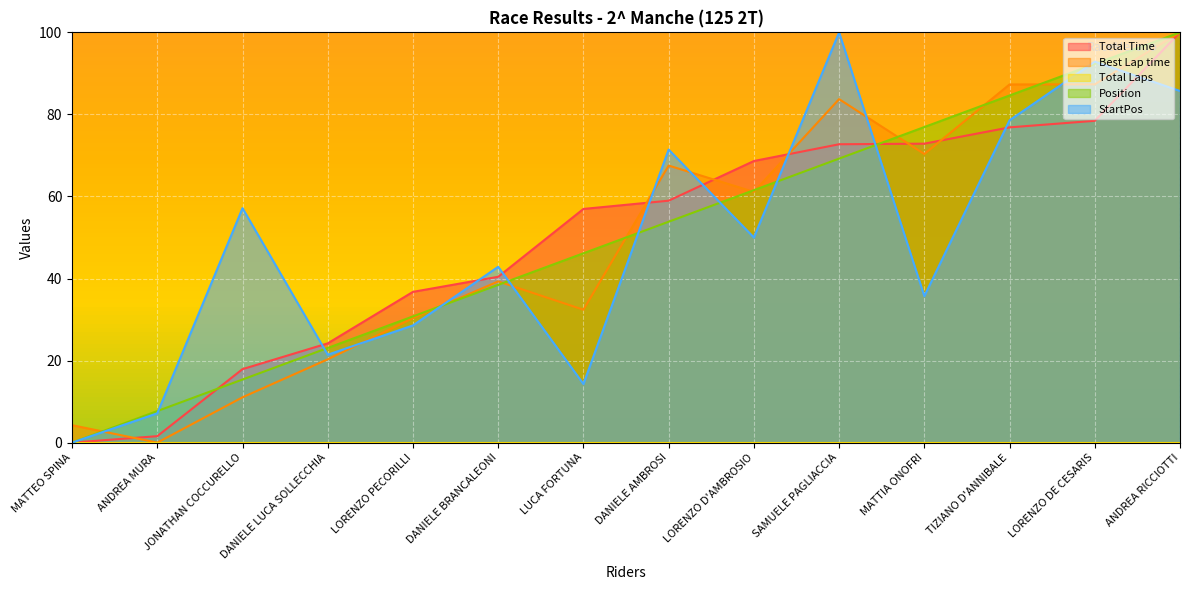

List the labels in order of StartPos value, smallest first.

MATTEO SPINA, ANDREA MURA, LUCA FORTUNA, DANIELE LUCA SOLLECCHIA, LORENZO PECORILLI, MATTIA ONOFRI, DANIELE BRANCALEONI, LORENZO D'AMBROSIO, JONATHAN COCCURELLO, DANIELE AMBROSI, TIZIANO D'ANNIBALE, ANDREA RICCIOTTI, LORENZO DE CESARIS, SAMUELE PAGLIACCIA